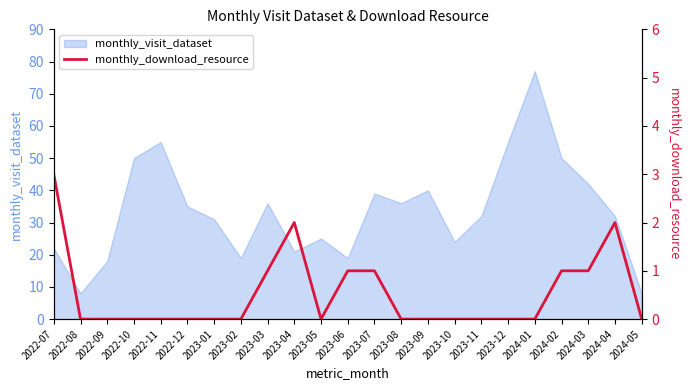

The monthly_visit_dataset series shows 22 at 2024-04. True or false?

False